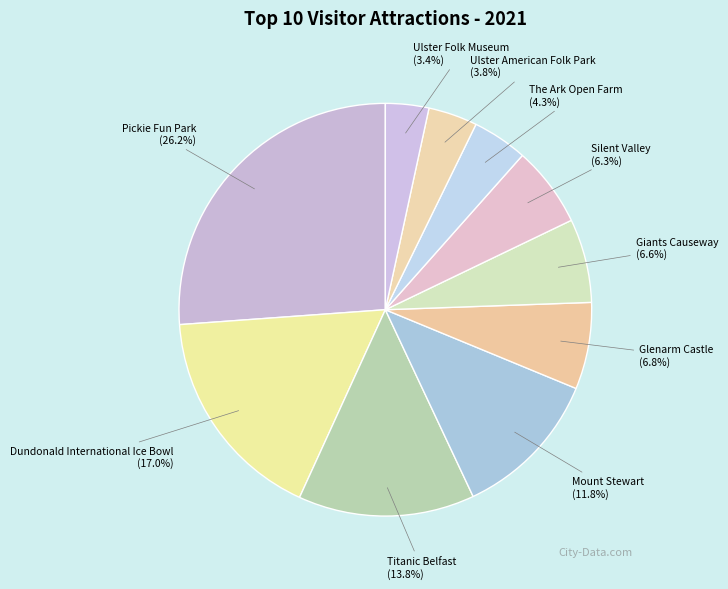

Does any single category account for the majority?

No